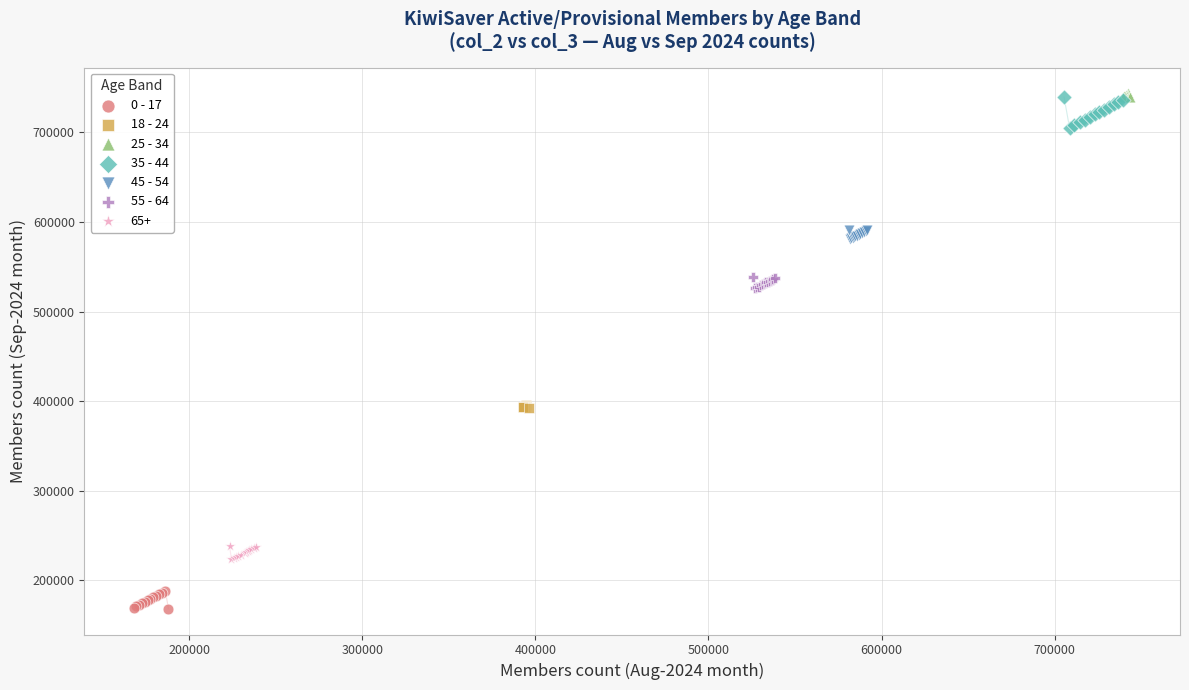

Which series contains the lowest Y value?

0 - 17